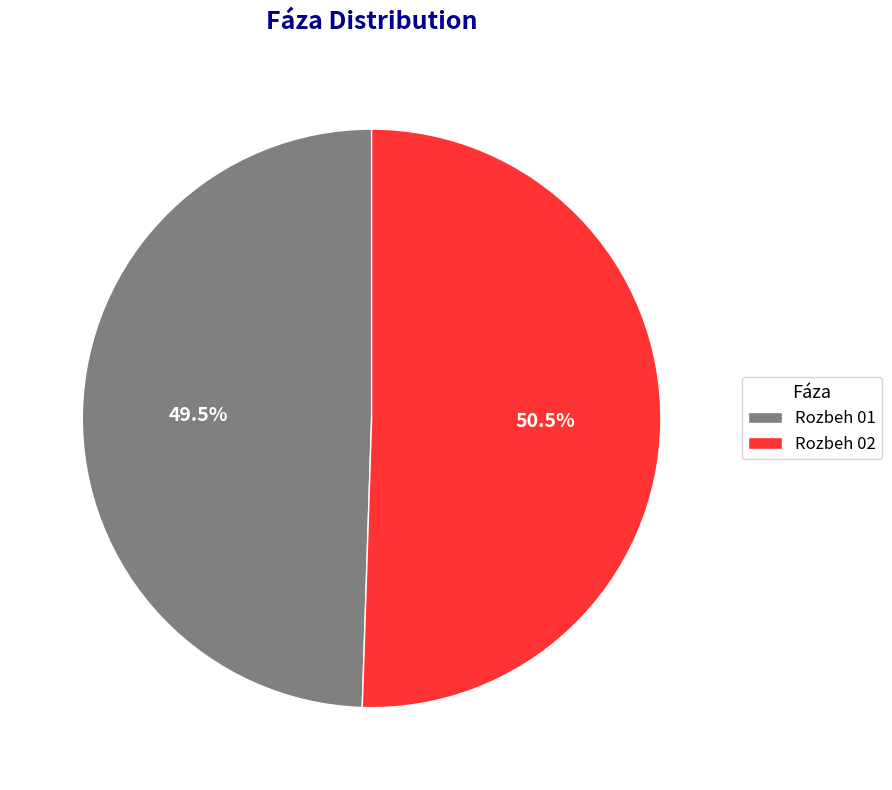

Which slice is the smallest?

Rozbeh 01